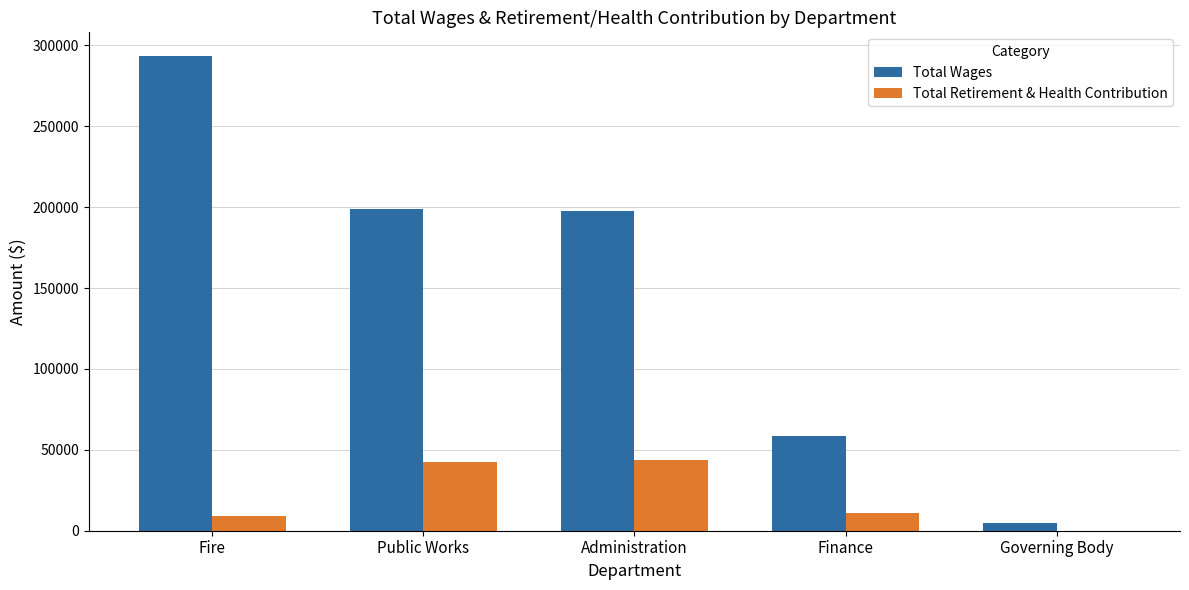

Which series has the largest total across all categories?

Total Wages